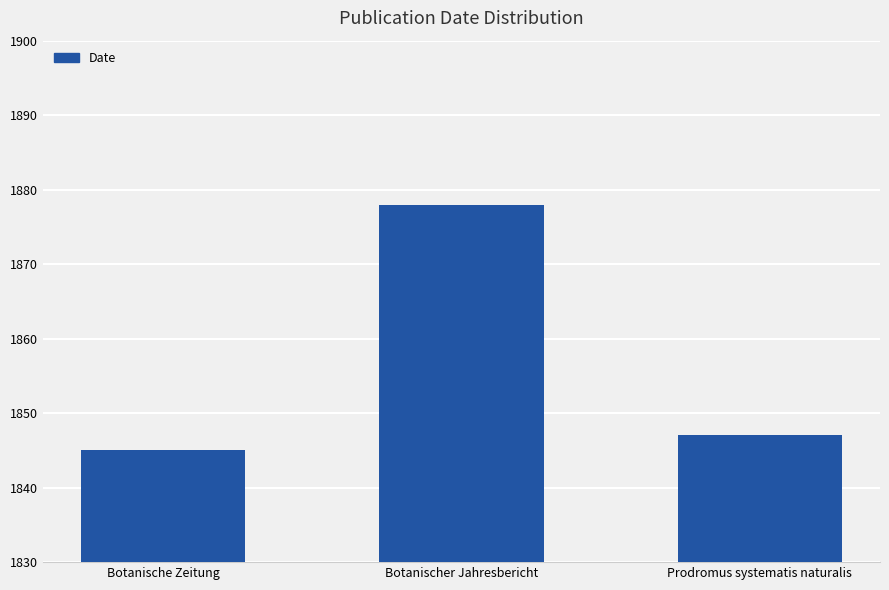

Does the chart contain stacked bars?

No